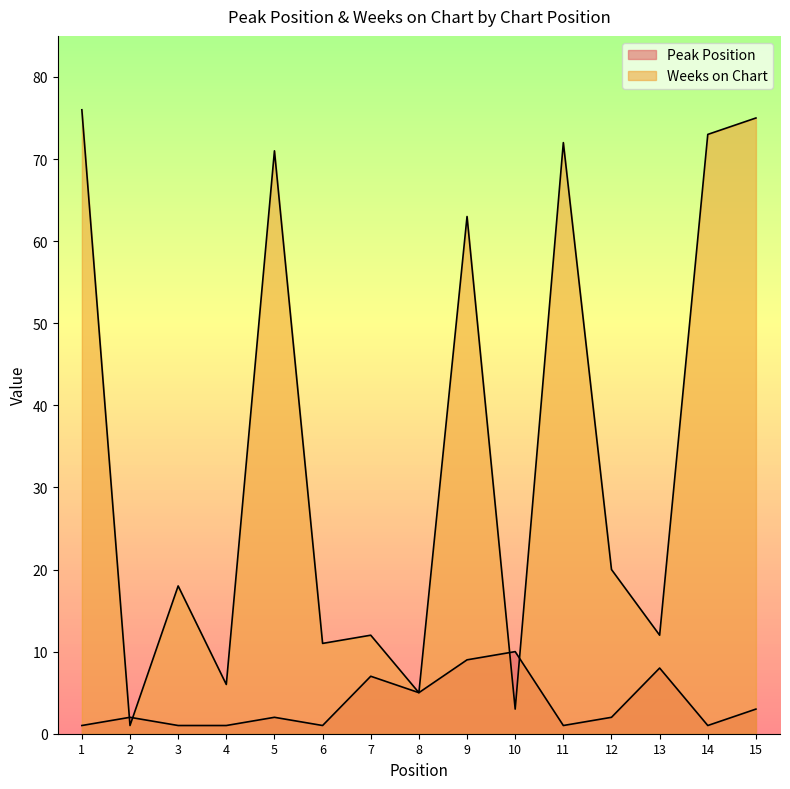

What is the smallest value displayed?

1